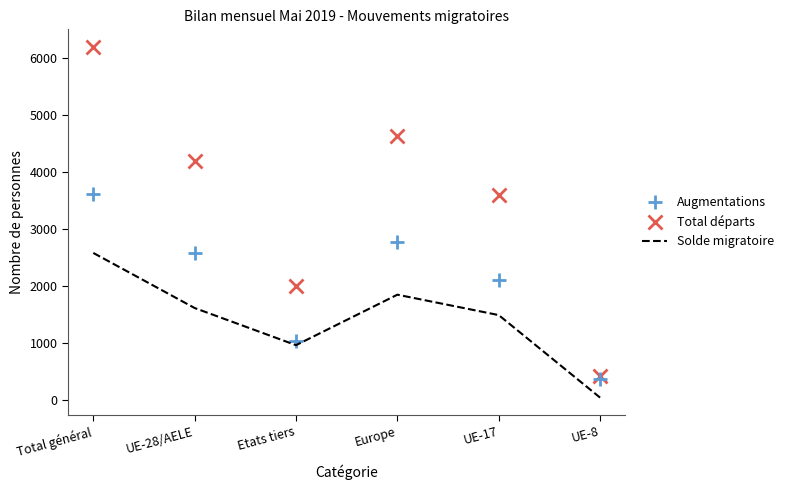

Which series has the largest total across all categories?

Augmentations